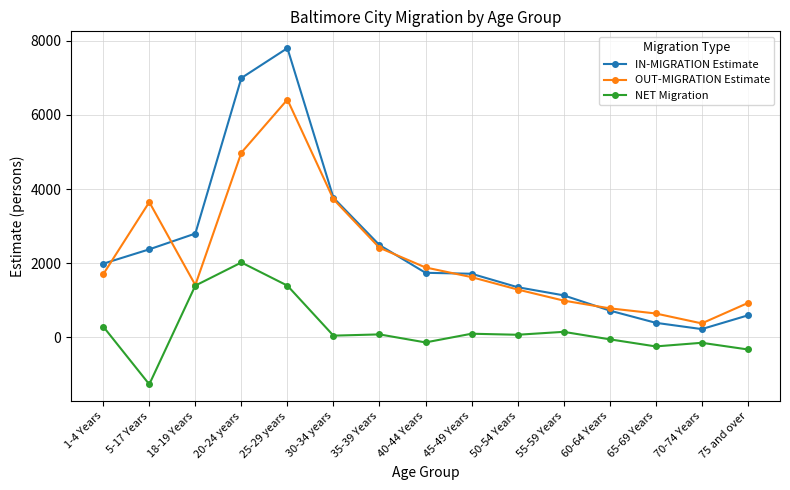

Where do OUT-MIGRATION Estimate and IN-MIGRATION Estimate first cross each other?

1-4 Years and 5-17 Years